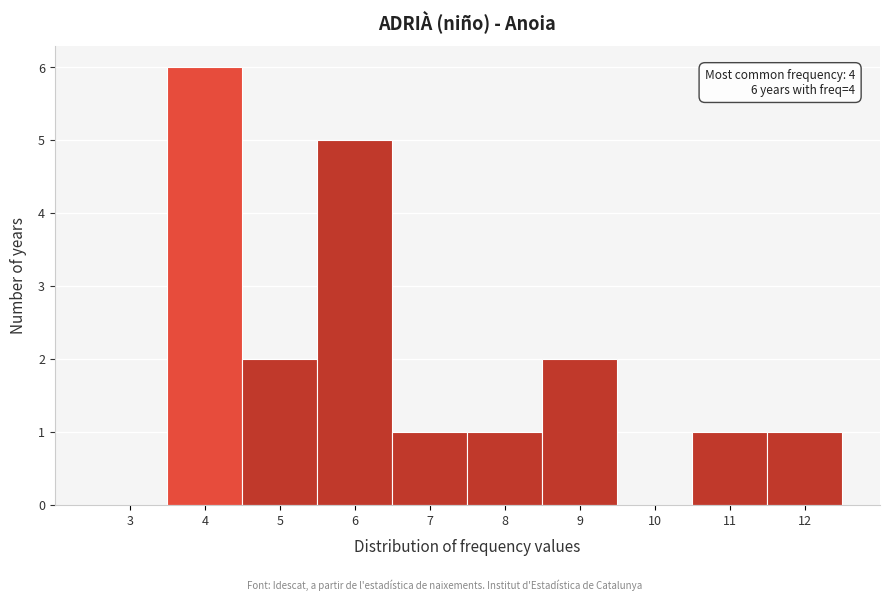

Reading right to left, transcribe all the data shown in this chart.

12=1	11=1	10=0	9=2	8=1	7=1	6=5	5=2	4=6	3=0